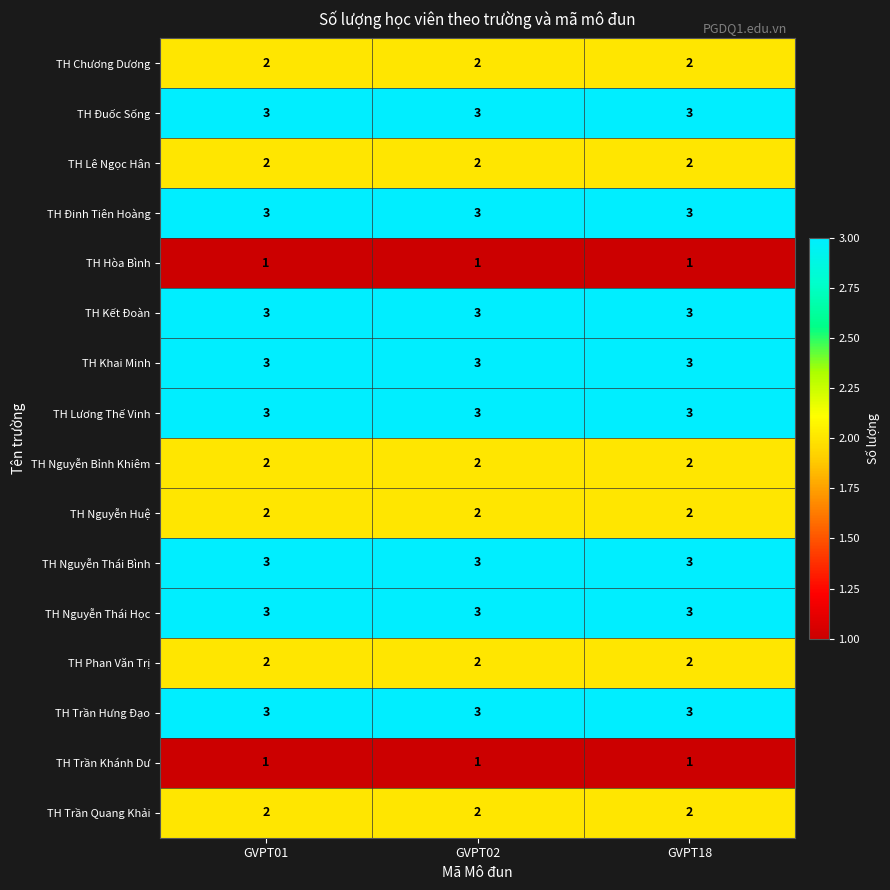

The value of TH Nguyễn Thái Học at GVPT02 is 3. True or false?

True